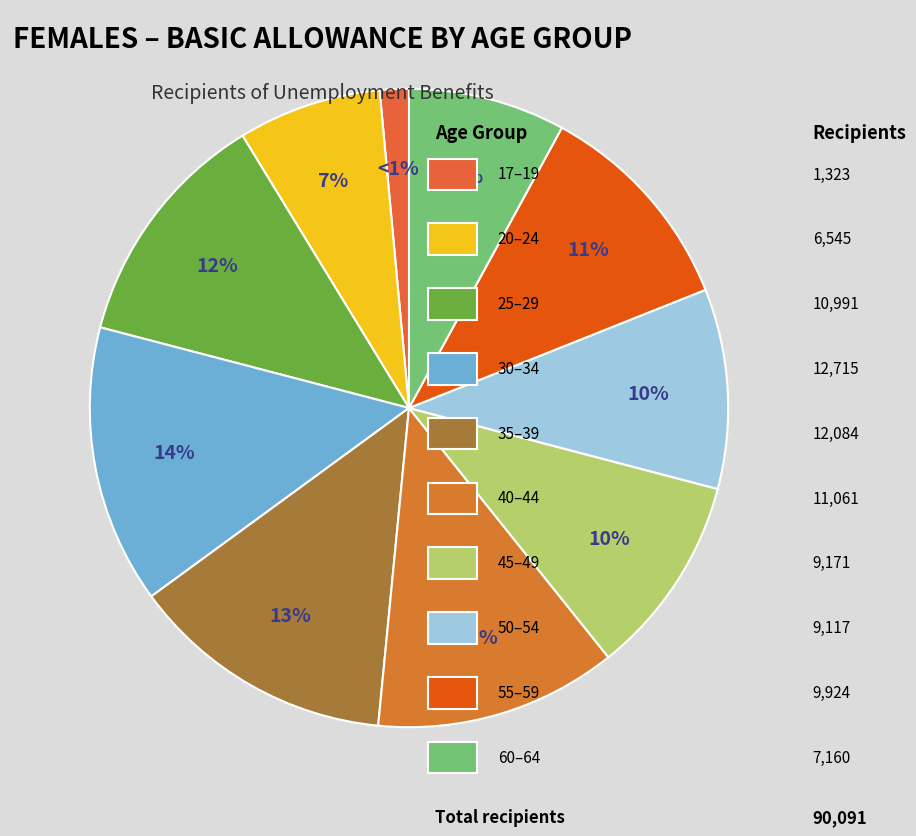

How many segments does this pie chart have?

10